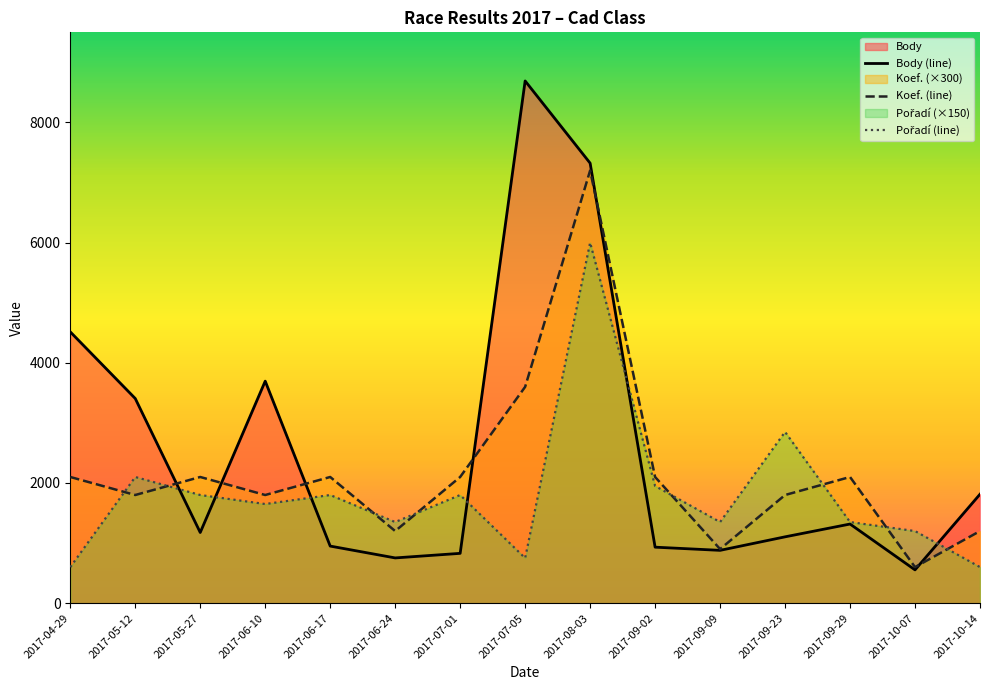

Where is the first local minimum for Koef.?

2017-05-12